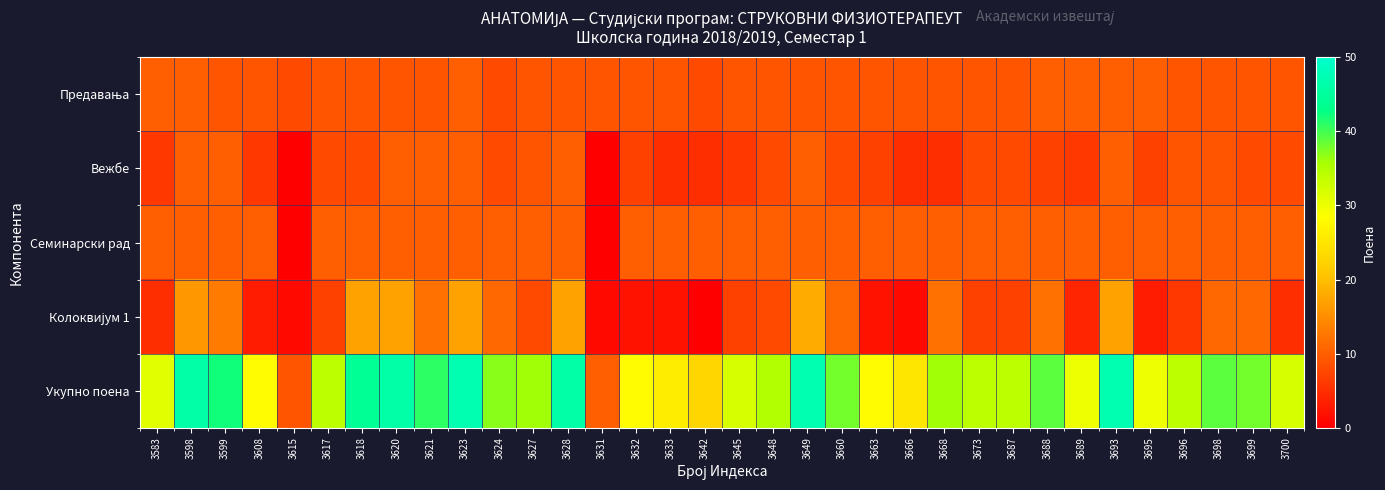

What is the total value across all series at 3623?

94